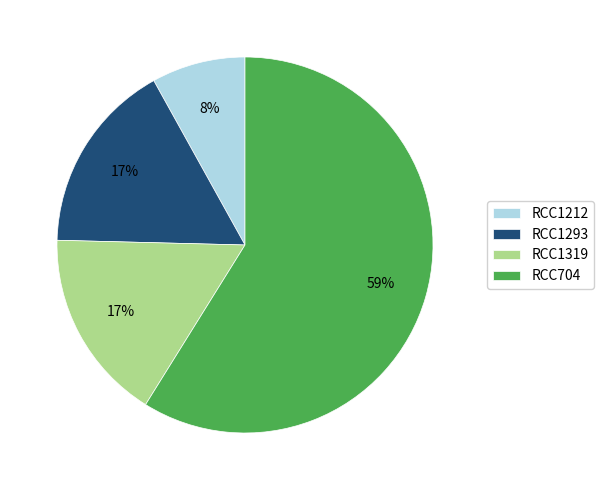

Which category has the smallest portion of the pie?

RCC1212